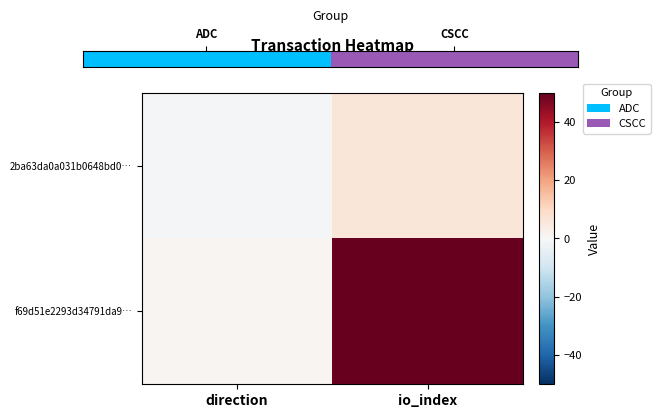

Which series has the largest range (max minus min)?

f69d51e2293d34791da9…